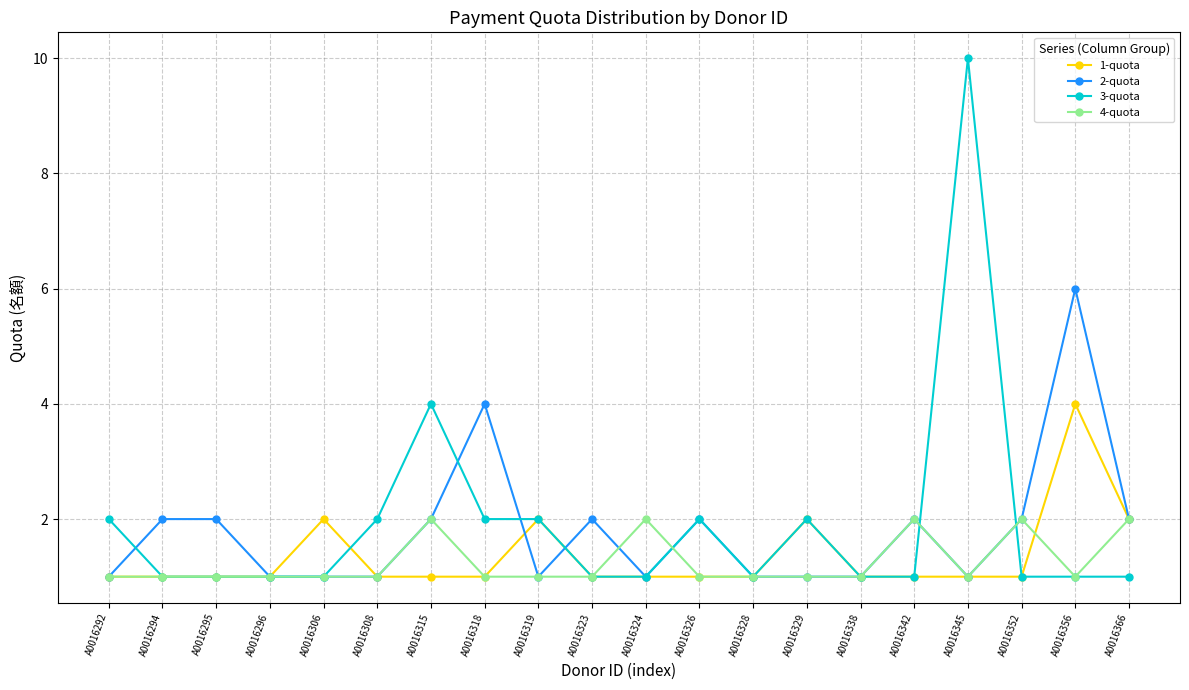

Which series has the widest spread of values?

3-quota